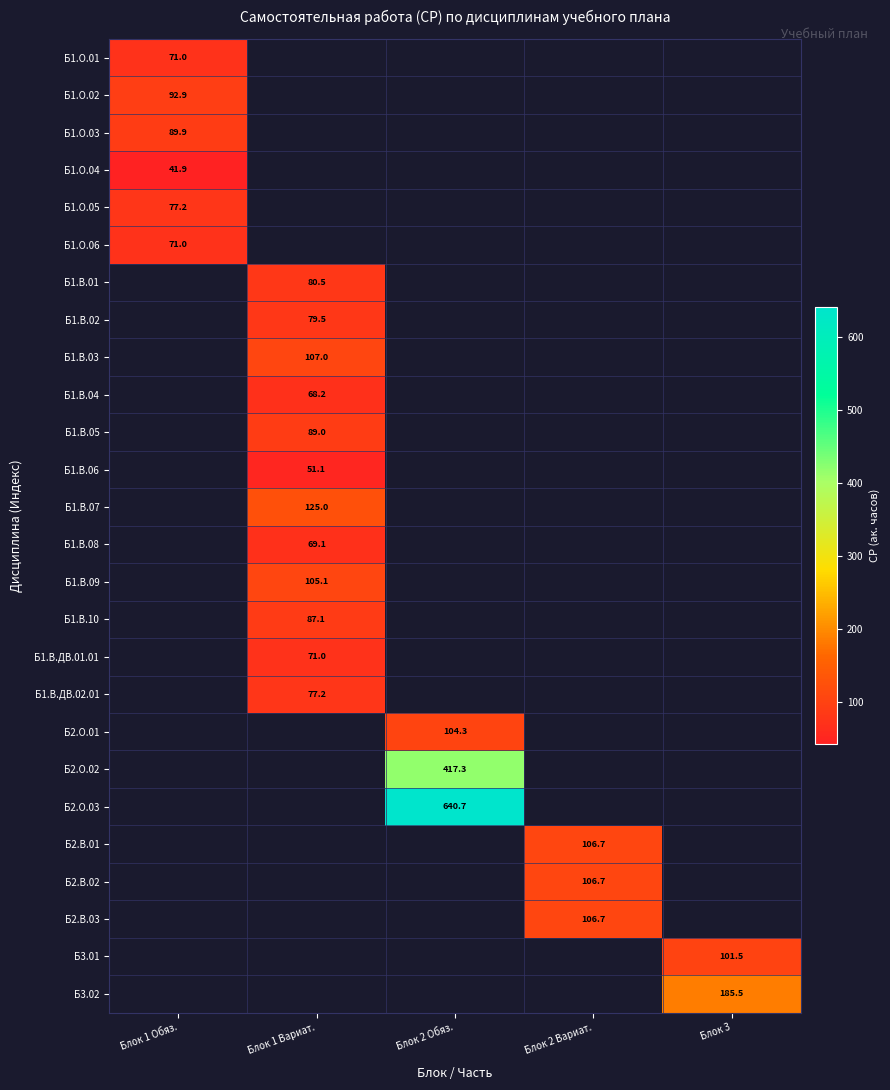

True or false: Б1.В.08 has a value of 27.9 at Блок 1 Вариат..

False